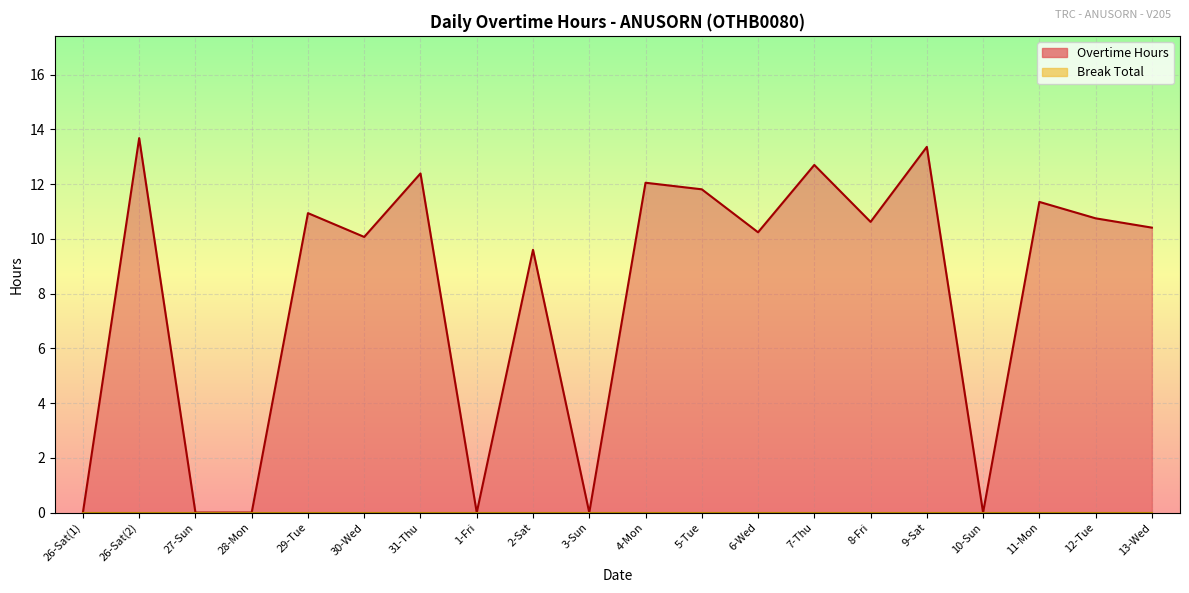

At which category does the chart reach its minimum across all series?

26-Sat(1)